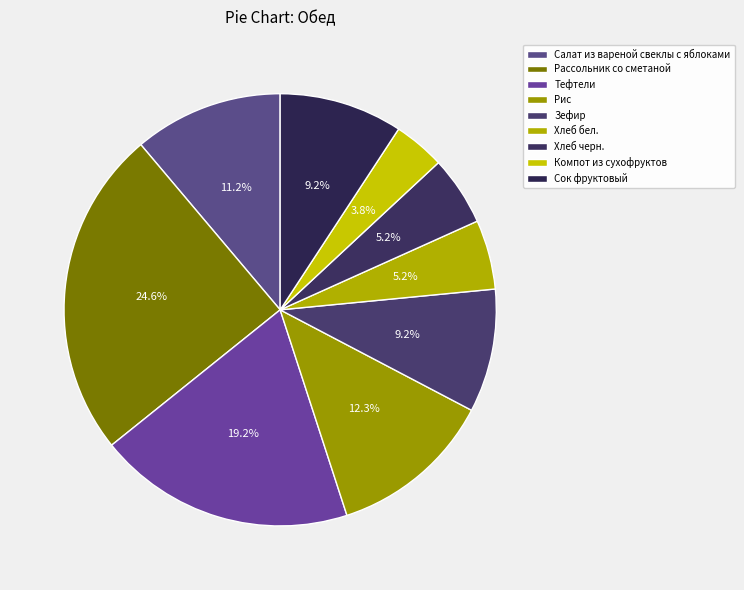

To the nearest percent, what portion does Сок фруктовый represent?

9%